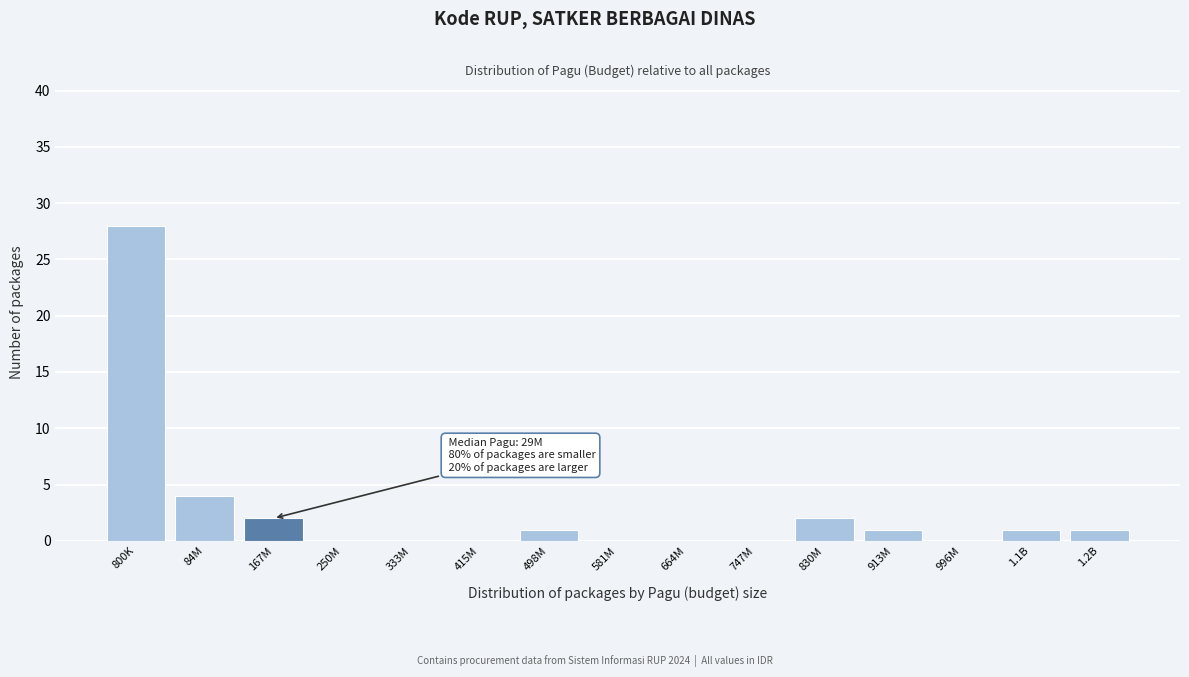

Reading right to left, transcribe all the data shown in this chart.

1.2B=1	1.1B=1	996M=0	913M=1	830M=2	747M=0	664M=0	581M=0	498M=1	415M=0	333M=0	250M=0	167M=2	84M=4	800K=28